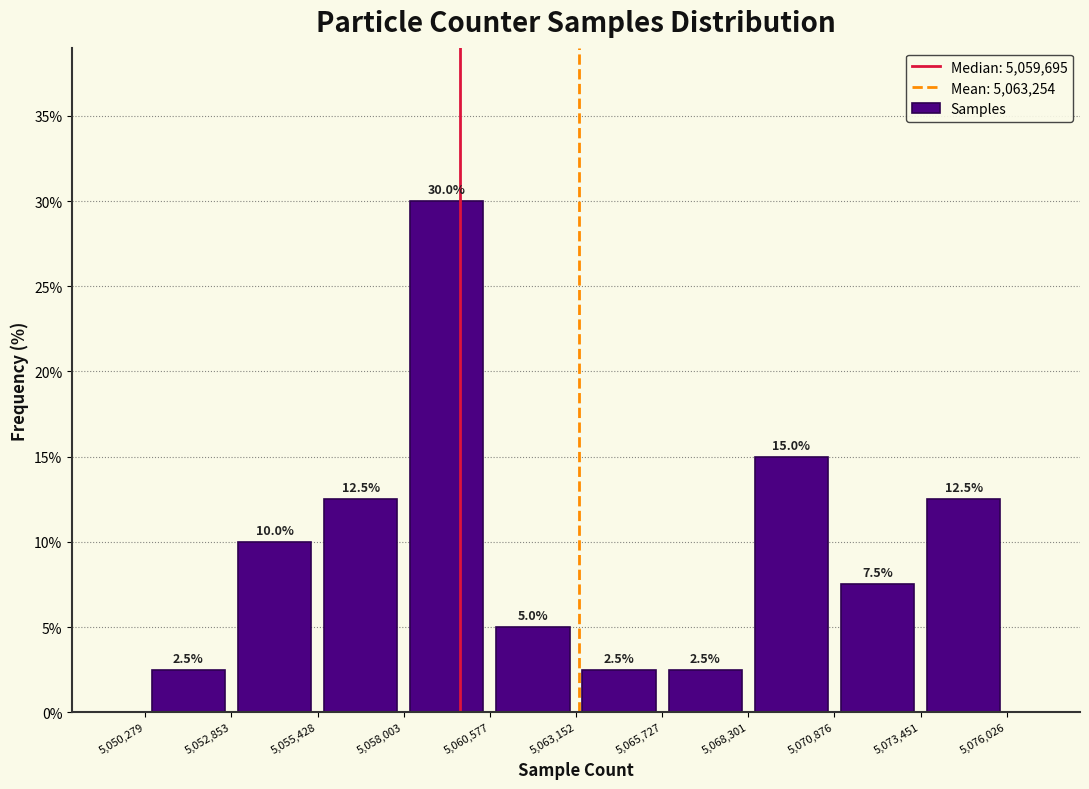

How tall is the bar that spans 5,052,853 to 5,055,428 on the x-axis?

10.0